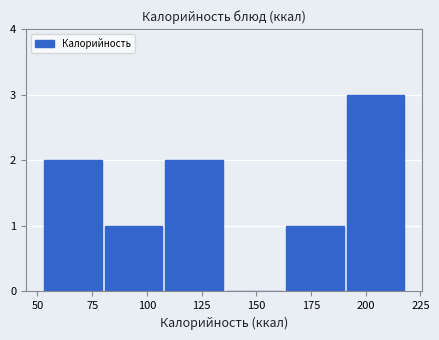

Reading left to right, transcribe this chart: for each bar, give the range it covers on the x-axis and its height. Neither the bar edges nor the heights are printed on the chart, so give them approximately, as read against the axes.

55 to 80: 2
80 to 110: 1
110 to 135: 2
135 to 165: 0
165 to 190: 1
190 to 220: 3